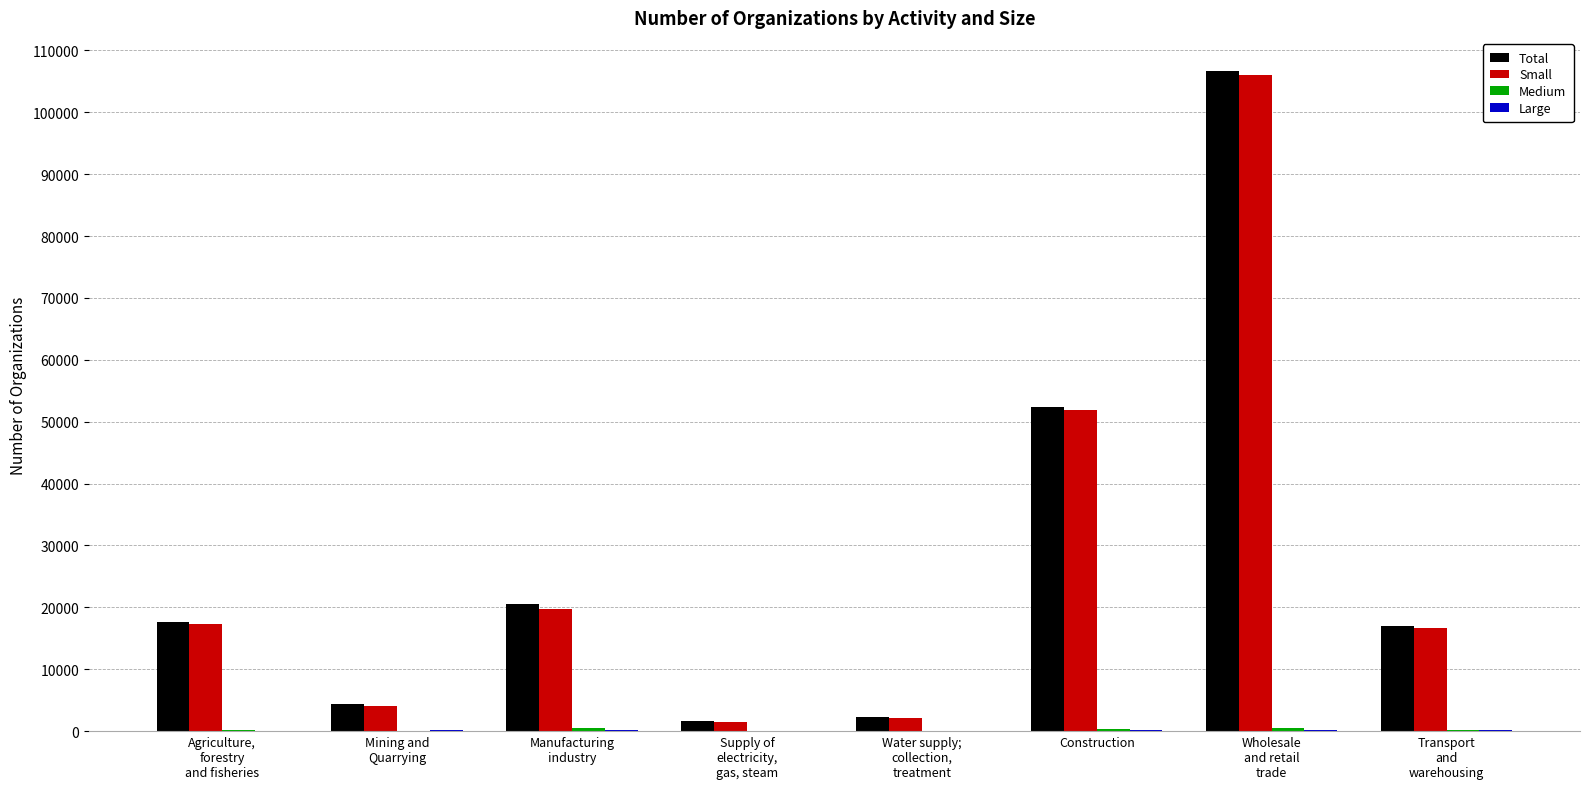

True or false: Total has a value of 52411 at Construction.

True